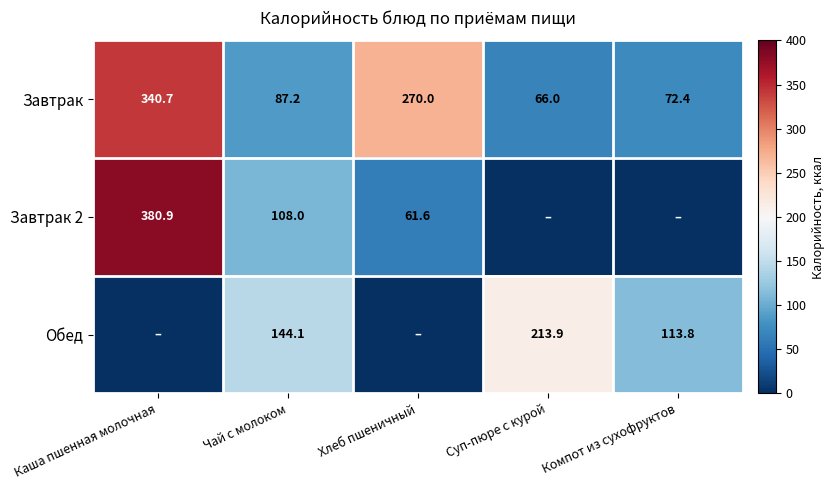

At which category is the sum across all series the highest?

Каша пшенная молочная